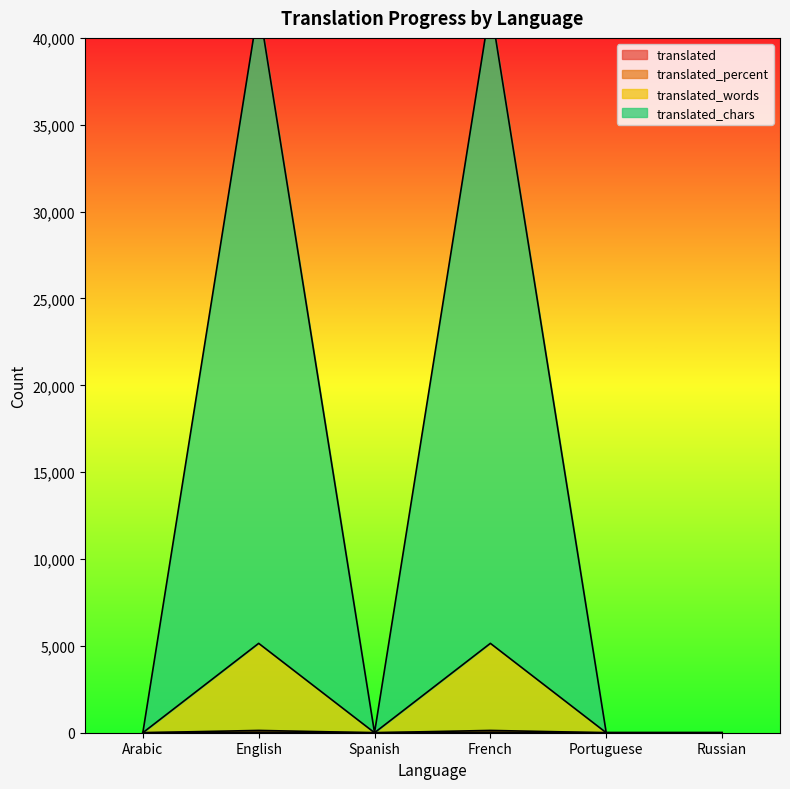

Which series has the largest range (max minus min)?

translated_chars